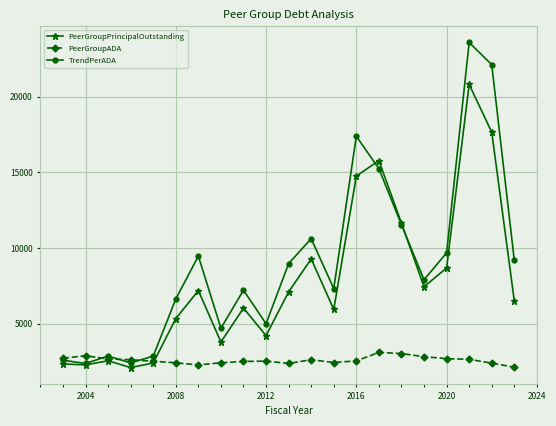

What is the maximum value shown in the chart?

23577.5